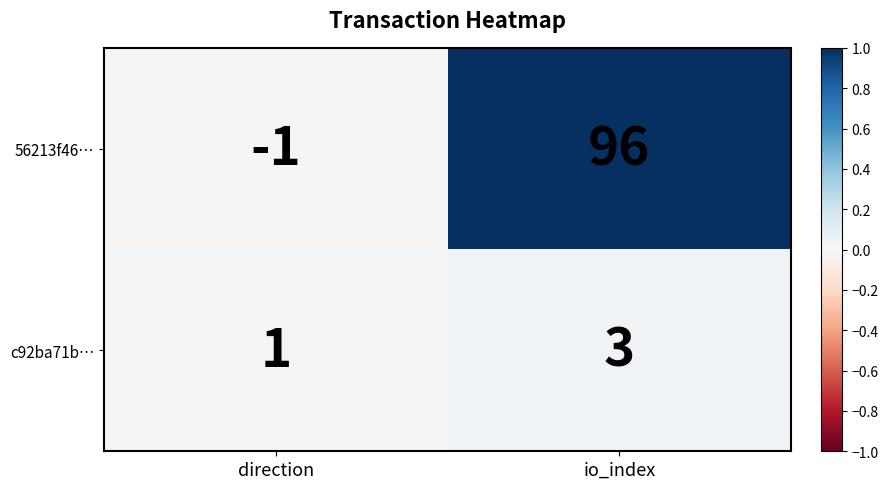

At which category is the sum across all series the highest?

io_index